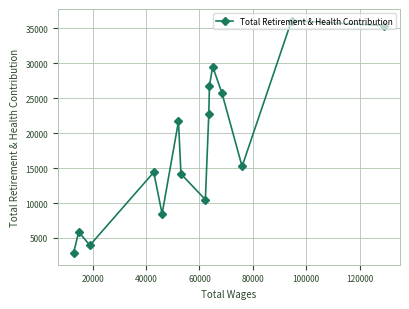

What is the minimum value shown in the chart?

2824